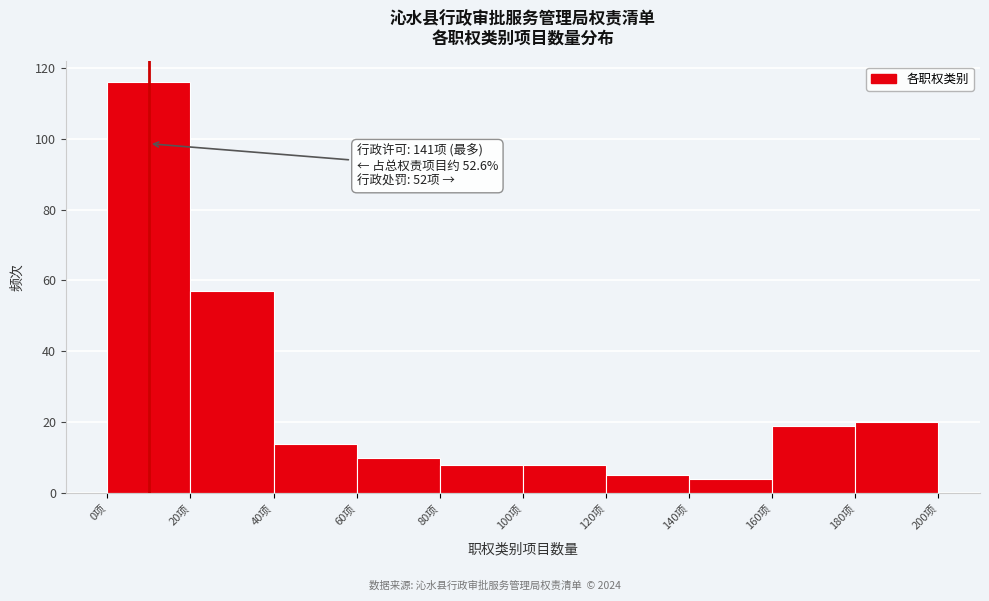

Which range on the x-axis has the tallest bar?

0 to 20